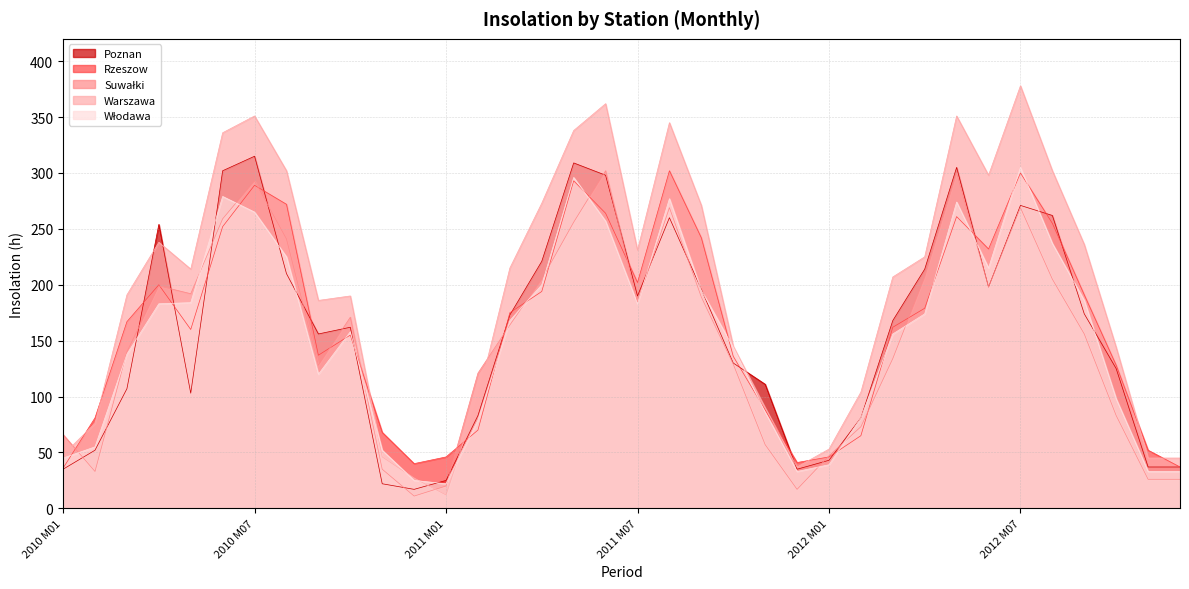

Where does the Rzeszow series first go above 167?

2010 M04